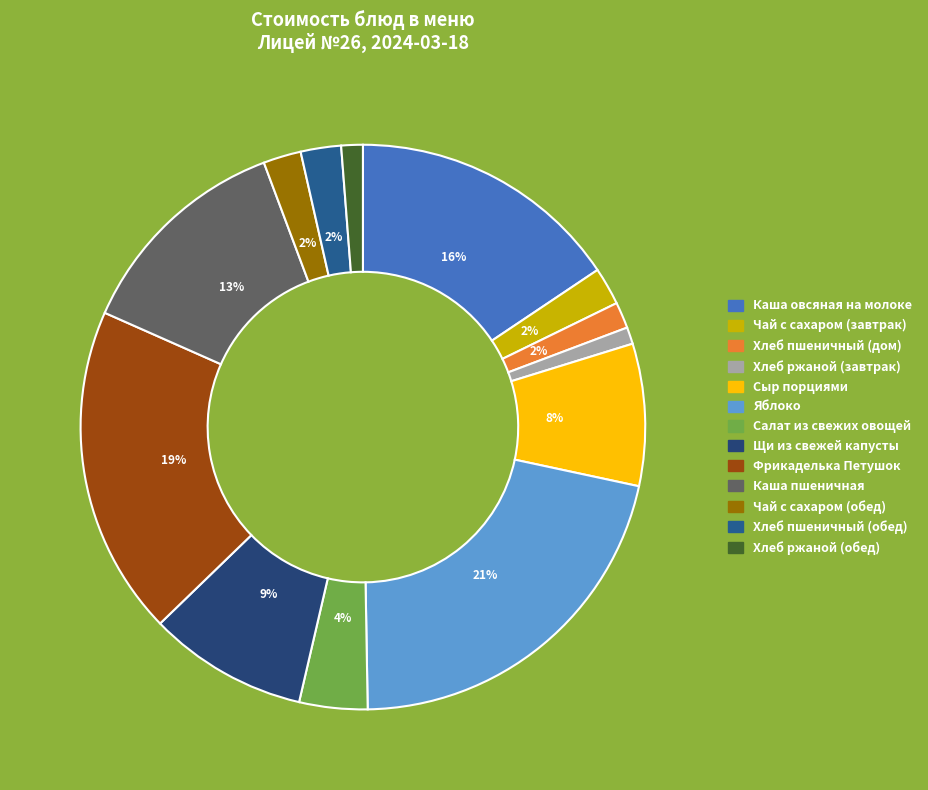

What percentage is NOT represented by Сыр порциями?

91.9%